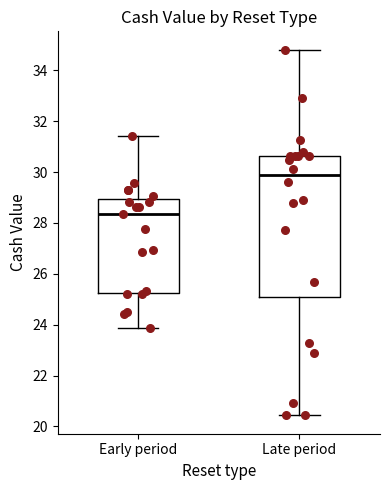

Which box is the tallest, from its lower edge to its upper edge?

Late period